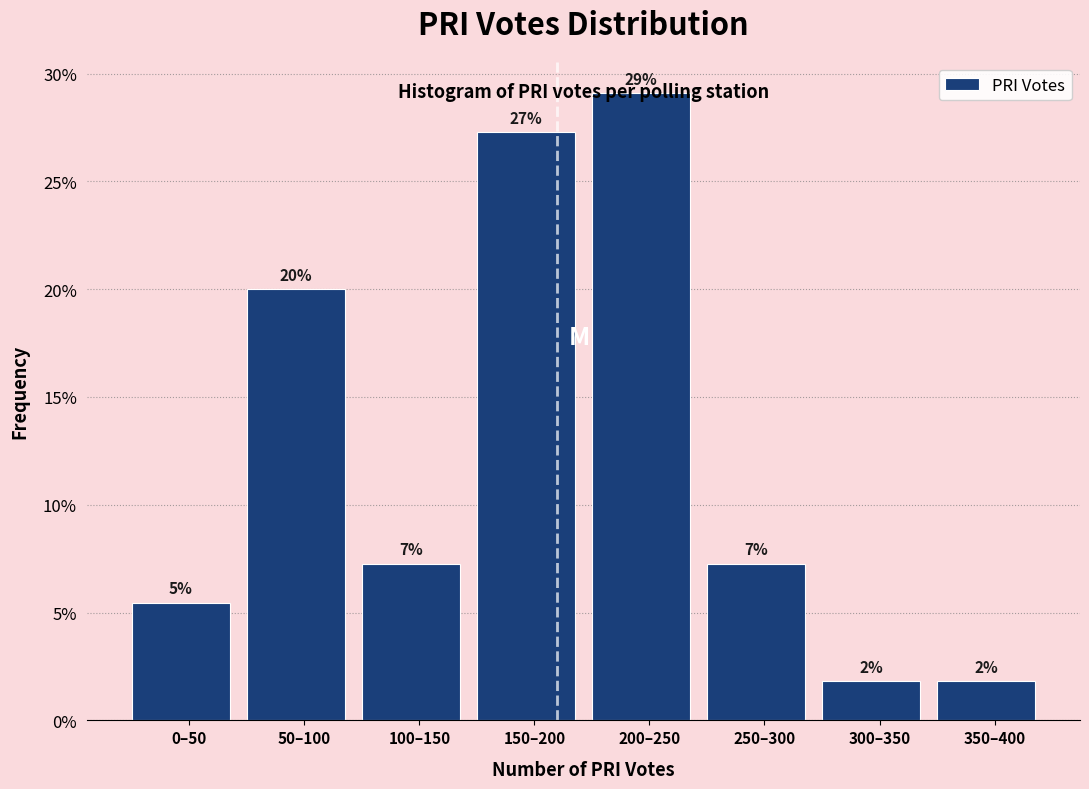

How many bars are there in total?

8